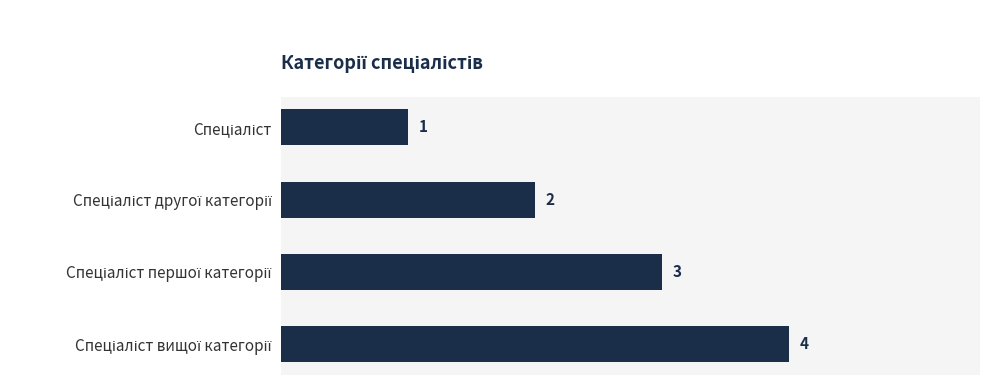

How many values are between 2 and 4?

3